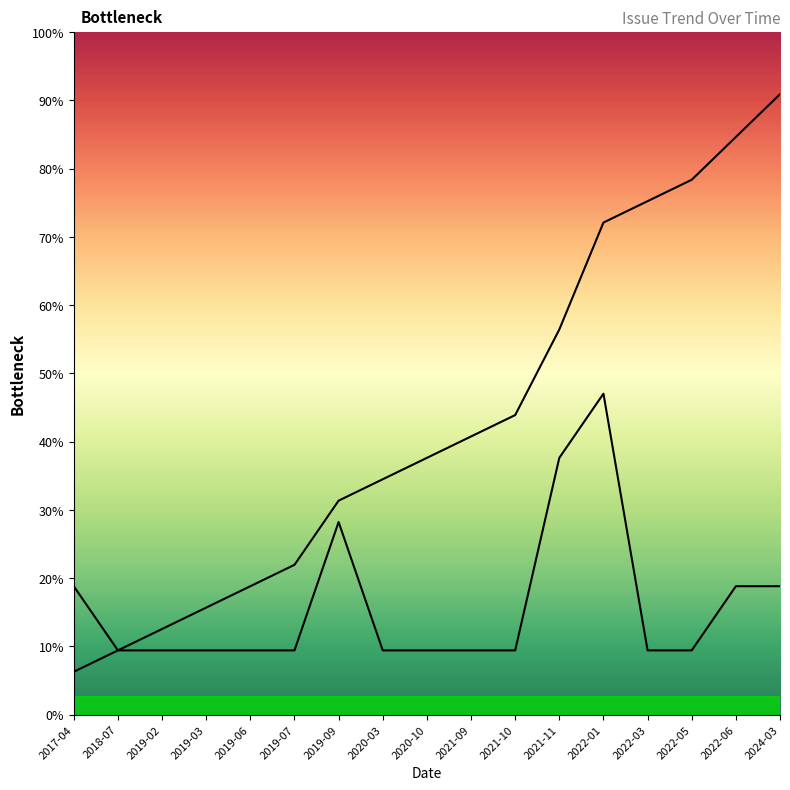

What is the value of the Issues per Month point at the 13th from the left?

15